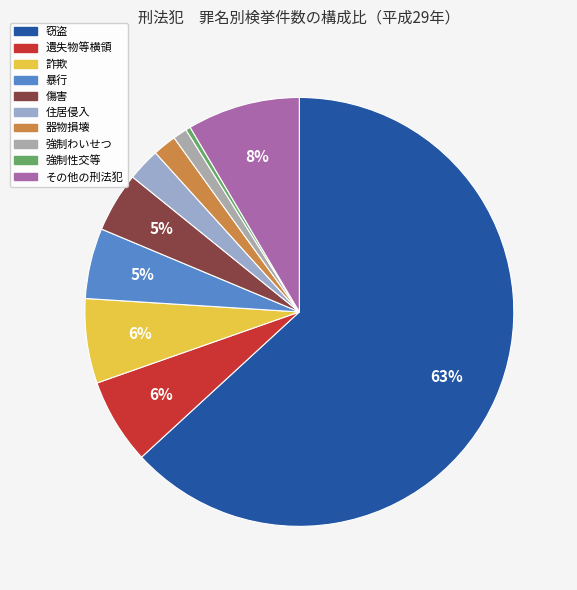

How many segments does this pie chart have?

10